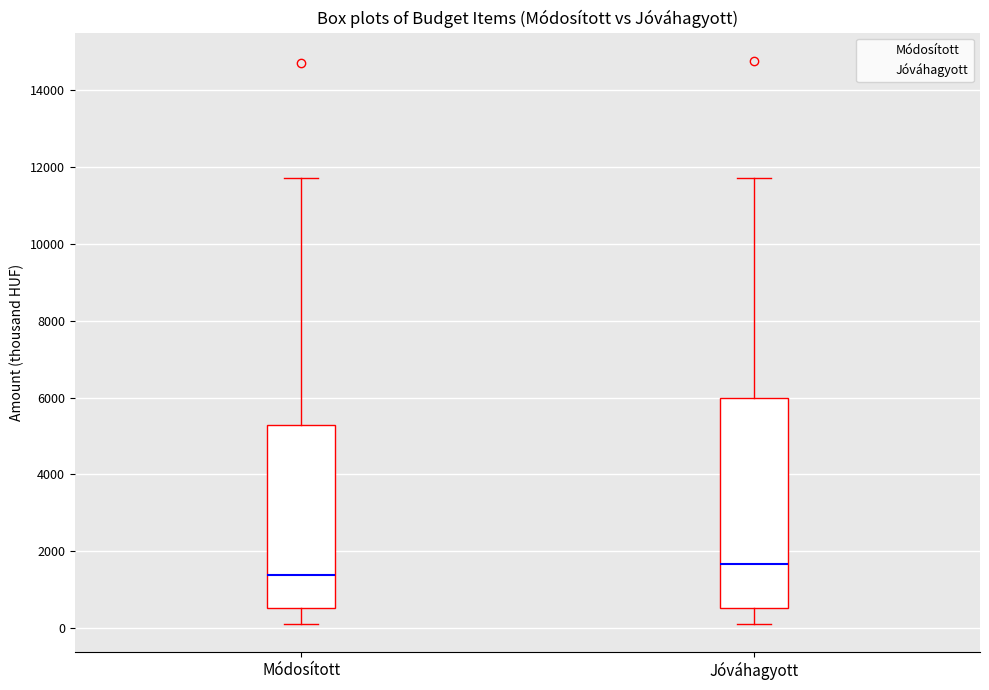

Where does the median line of the box for Jóváhagyott sit on the y-axis? The values are not printed on the chart, so give them approximately, as read against the axis.

1600